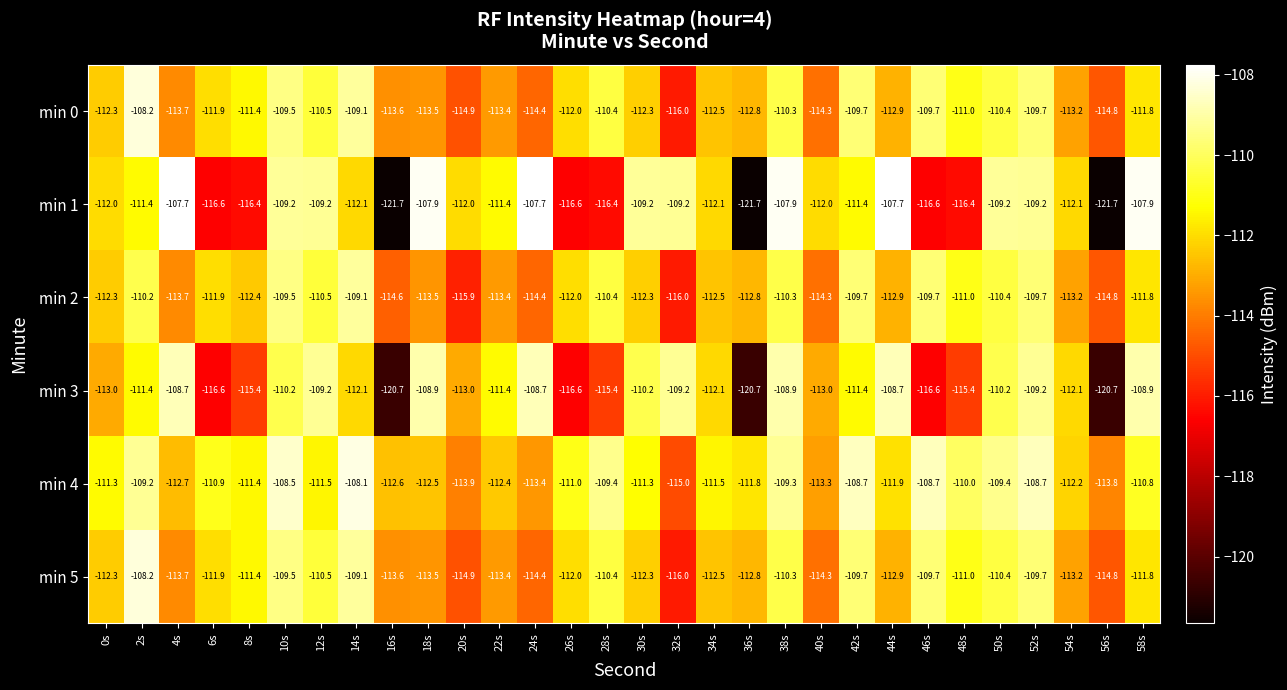

Is it true that min 3 equals -113.0 at 20s?

True